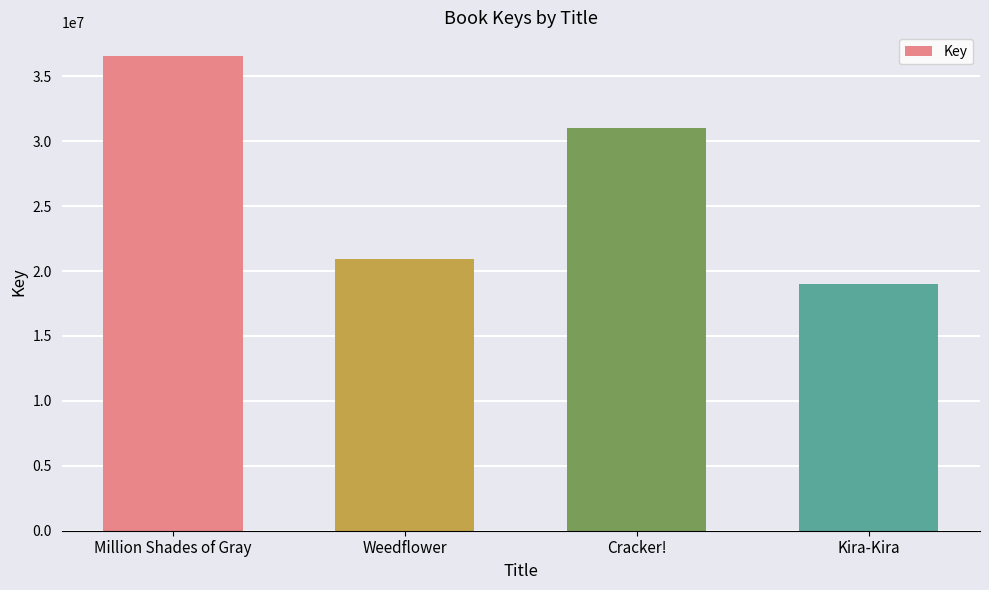

Reading left to right, list all the values displayed in this chart.

Million Shades of Gray=36552809	Weedflower=20961863	Cracker!=31041879	Kira-Kira=19010668